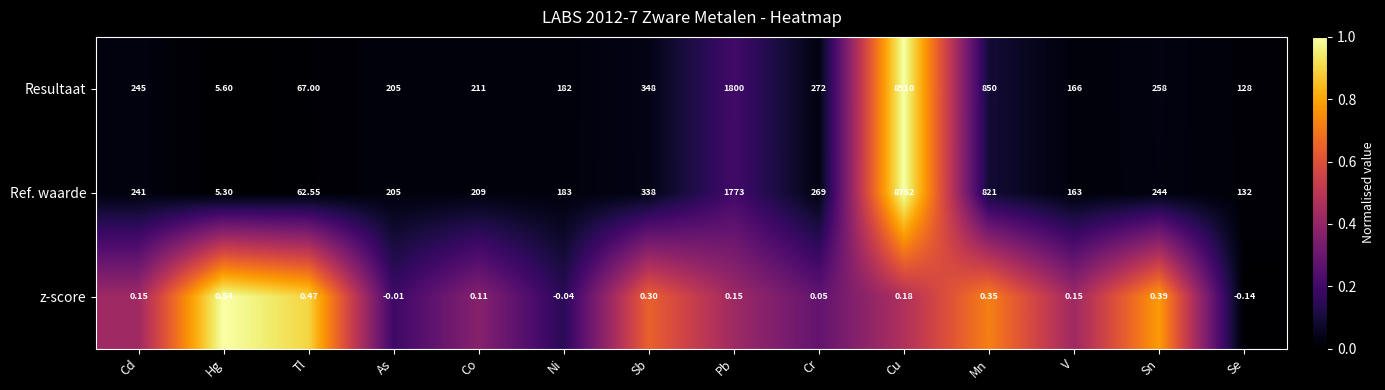

Which series changed the most between Hg and Cr?

Resultaat